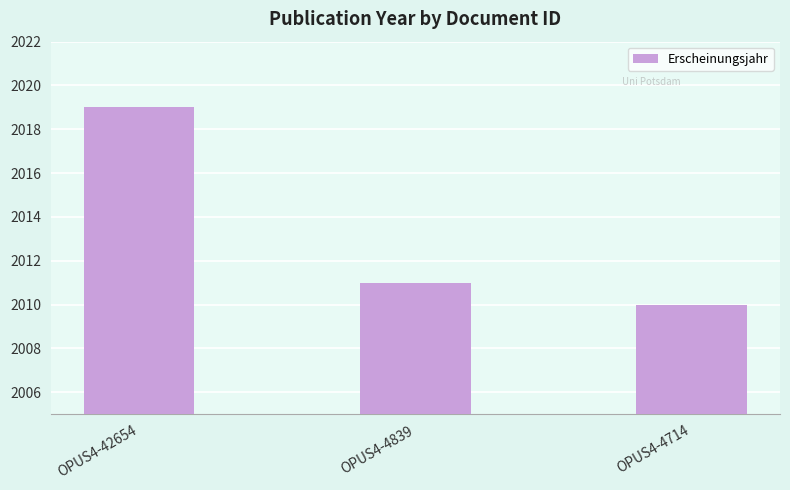

What is the value of the 1st bar from the left?

2019